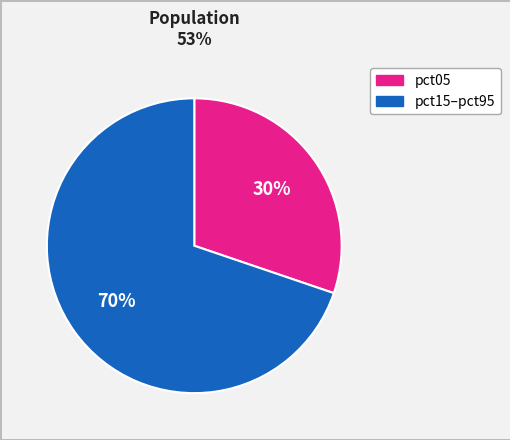

Is there any slice that represents more than half of the pie?

Yes